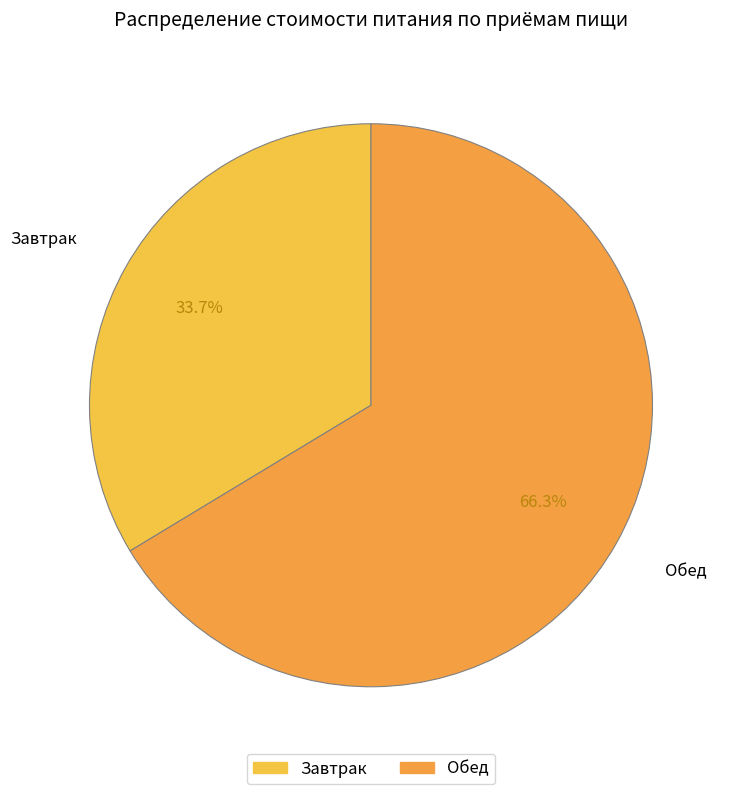

Between Завтрак and Обед, which is larger?

Обед